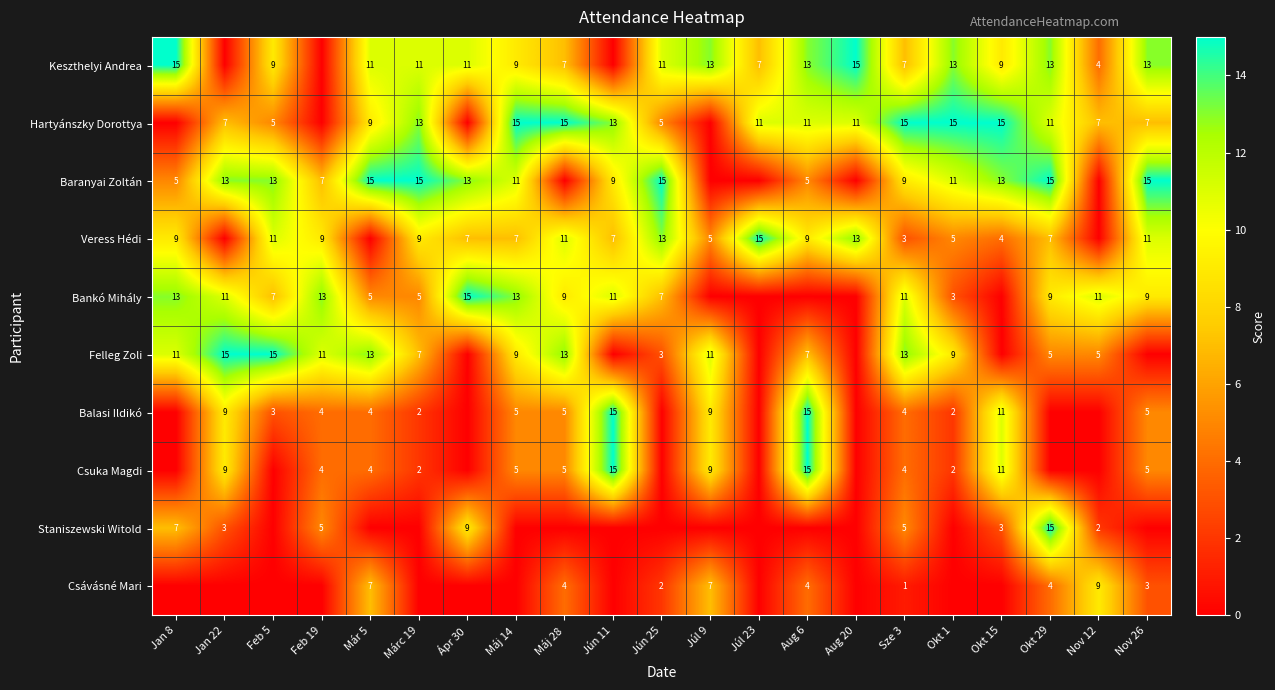

The Staniszewski Witold series shows 3 at Okt 15. True or false?

True